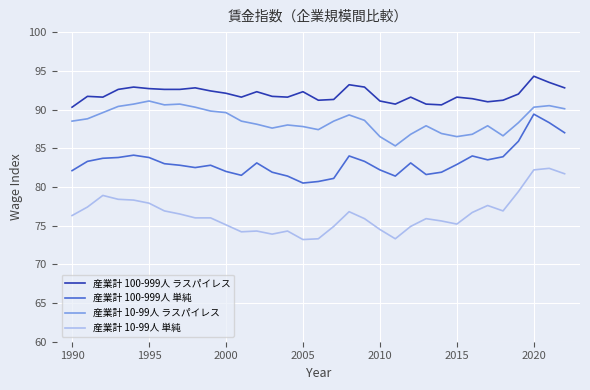

Which series has the largest range (max minus min)?

産業計 10-99人 単純